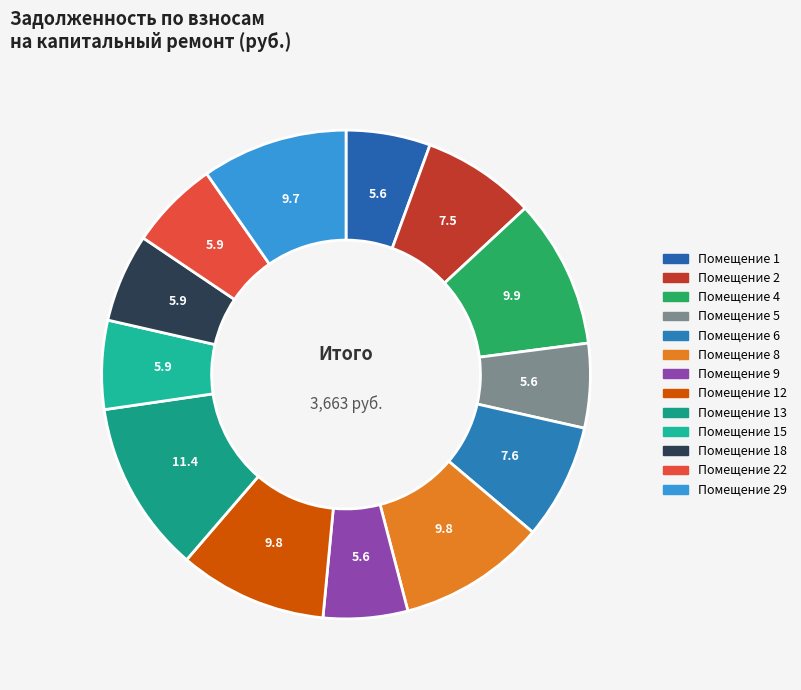

Which slice is the smallest?

1